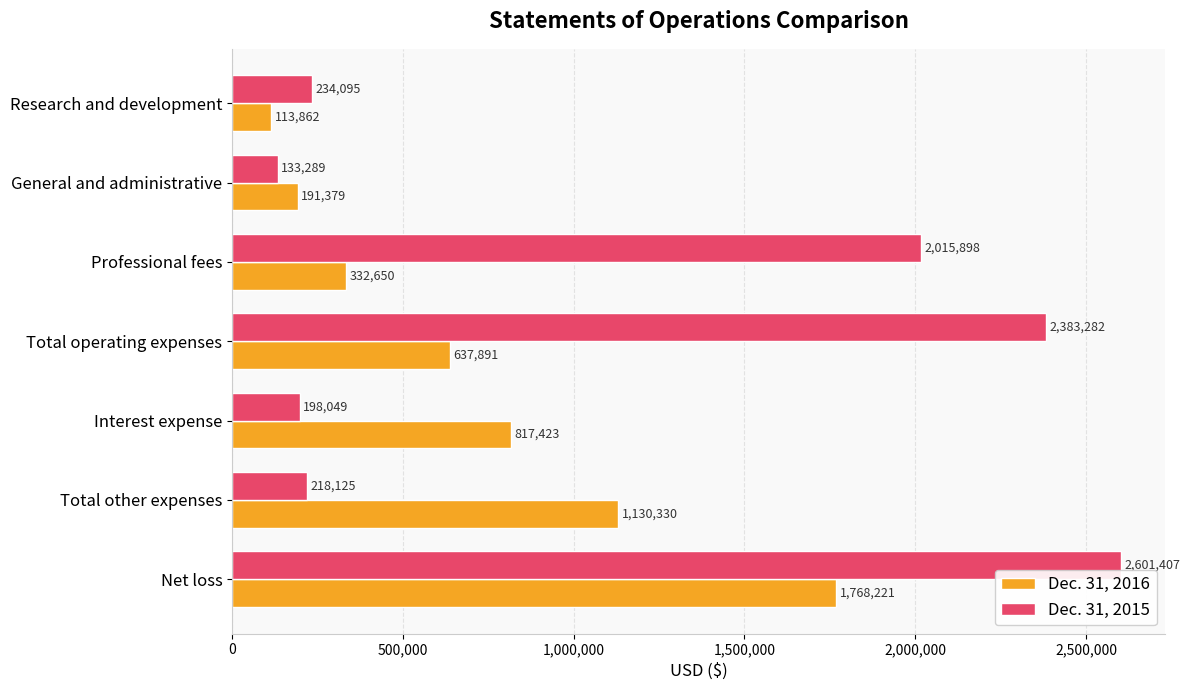

Which series has the largest total across all categories?

Dec. 31, 2015